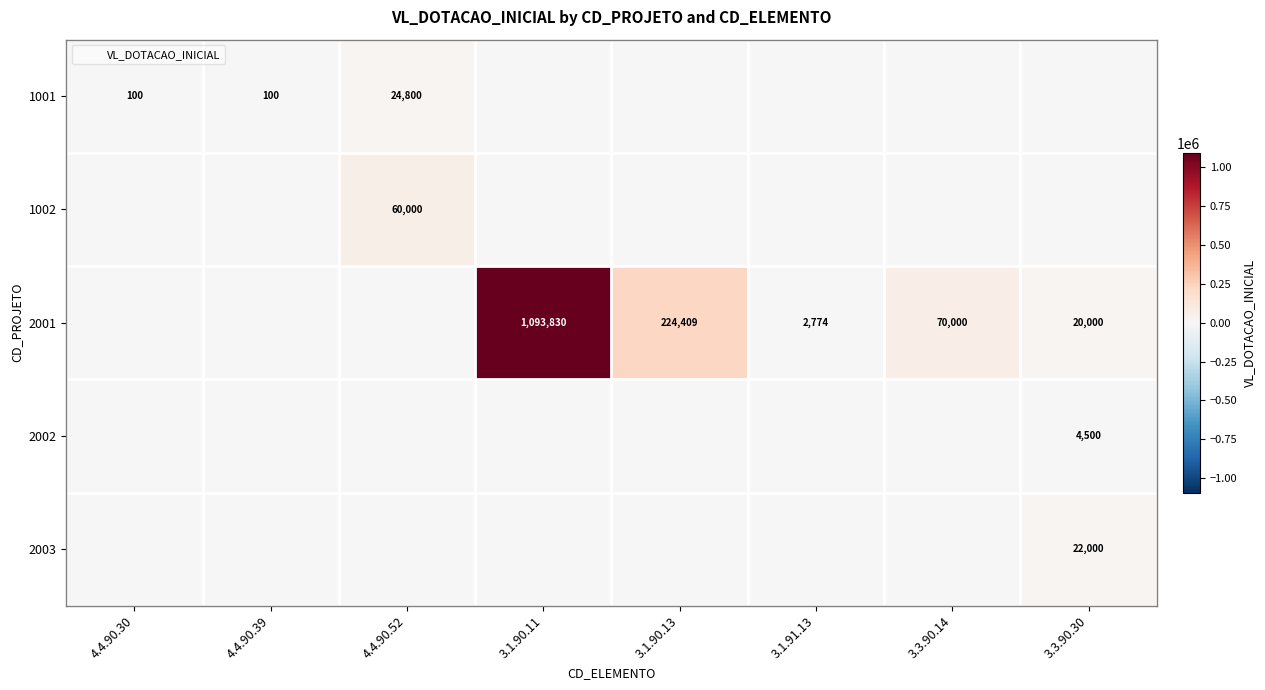

The value of 1001 at 3.1.90.11 is -11160.0. True or false?

False